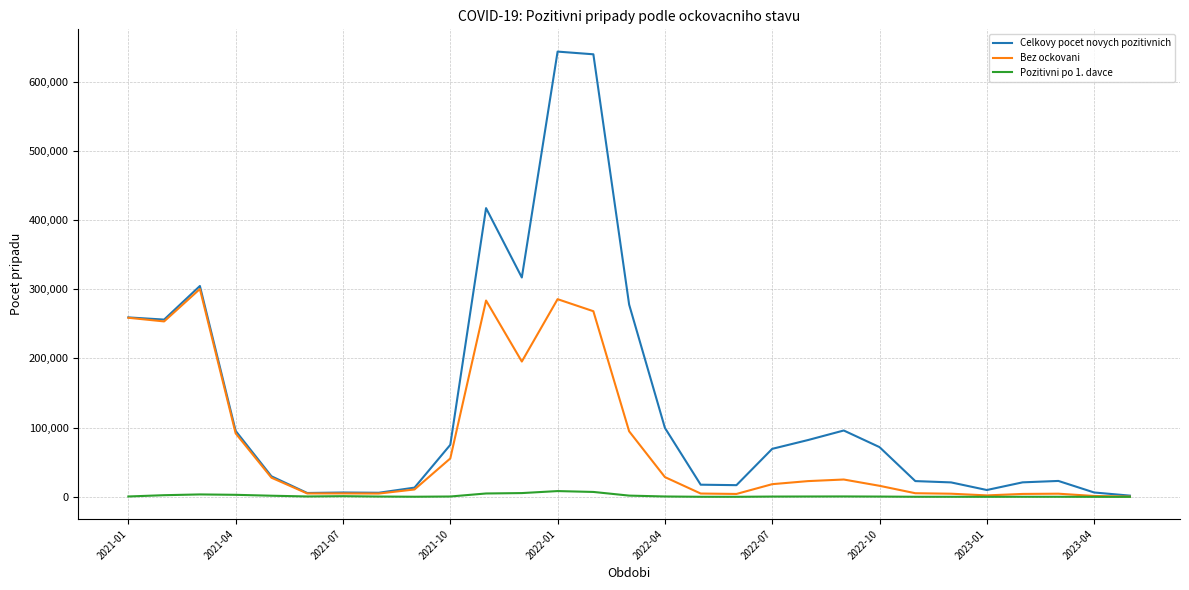

Which series has the largest total across all categories?

Celkovy pocet novych pozitivnich